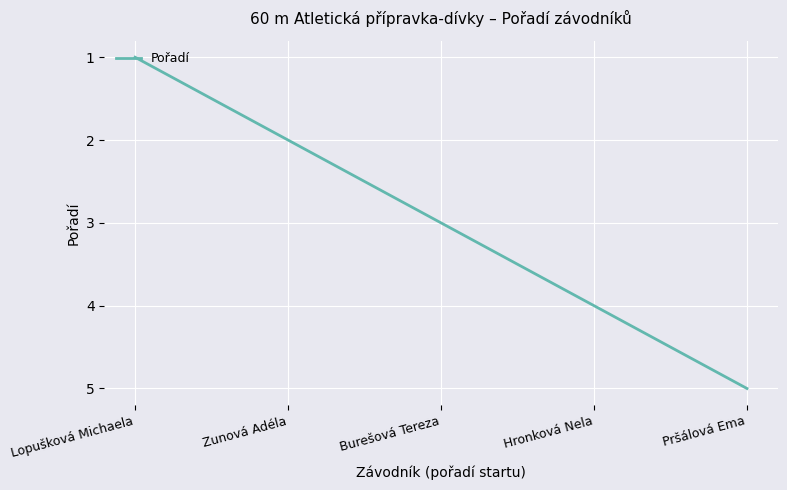

How many values are below 3?

2